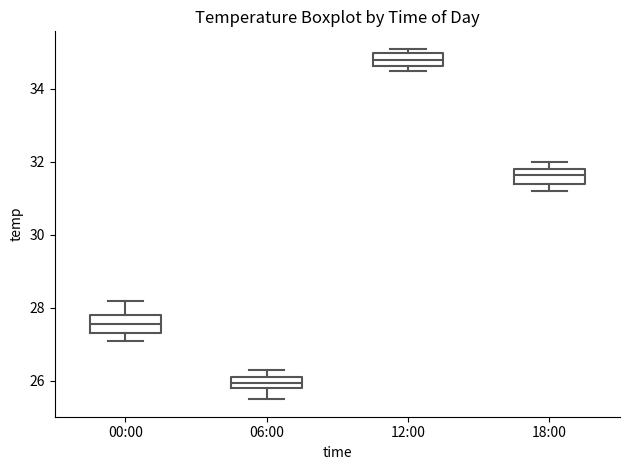

Reading left to right, read every box against the y-axis: the position of its median line, the range the box covers, and the ends of its whiskers. The values are not printed on the chart, so give them approximately, as read against the axis.

00:00: median 27.6, box 27.4 to 27.8, whiskers 27.2 to 28.2
06:00: median 26.0, box 25.8 to 26.2, whiskers 25.6 to 26.4
12:00: median 34.8, box 34.6 to 35.0, whiskers 34.6 (just below the box's lower edge) to 35.2
18:00: median 31.6, box 31.4 to 31.8, whiskers 31.2 to 32.0